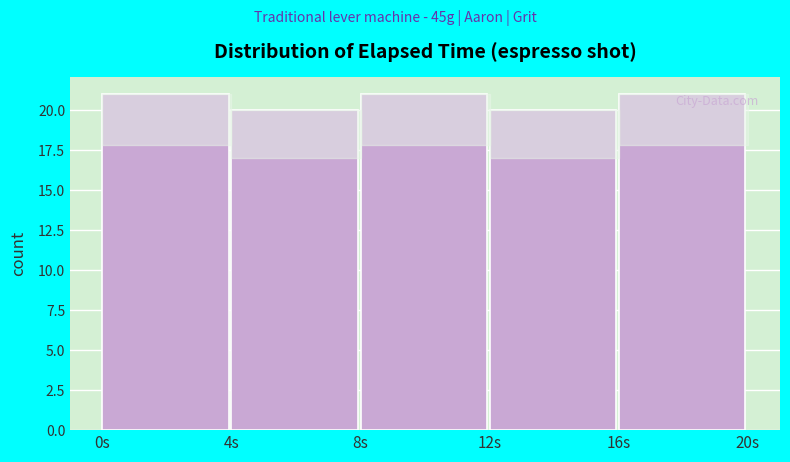

Reading left to right, extract all data points from this chart.

0s=21	4s=20	8s=21	12s=20	16s=21